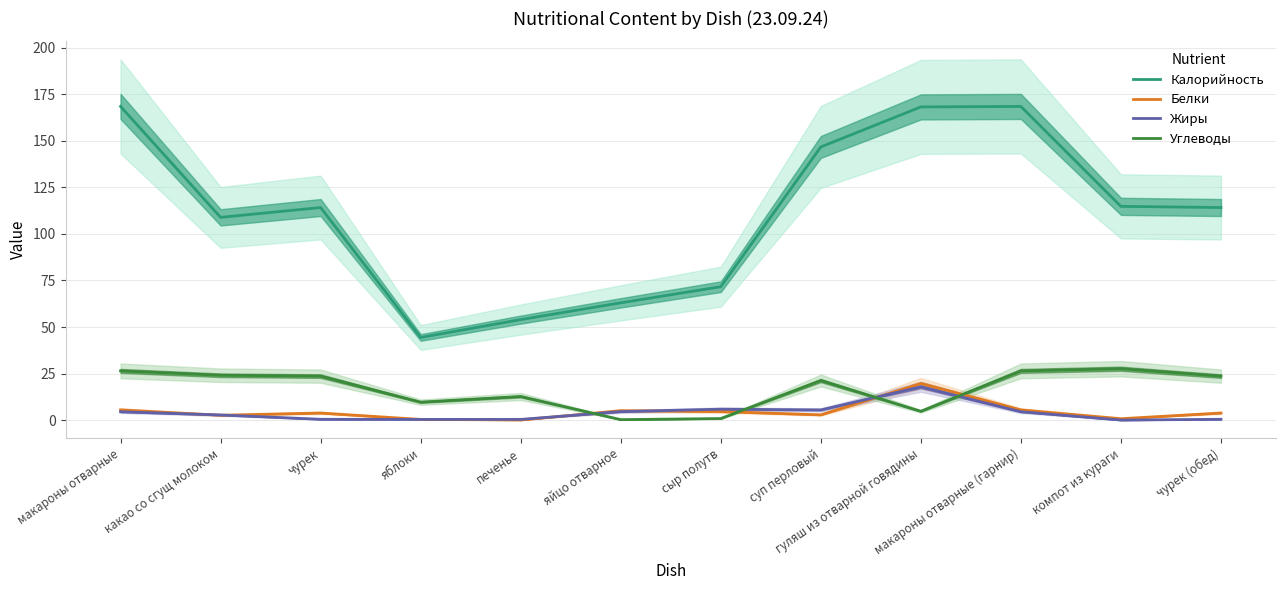

Rank the series by their maximum value, from lowest to highest.

Жиры, Белки, Углеводы, Калорийность